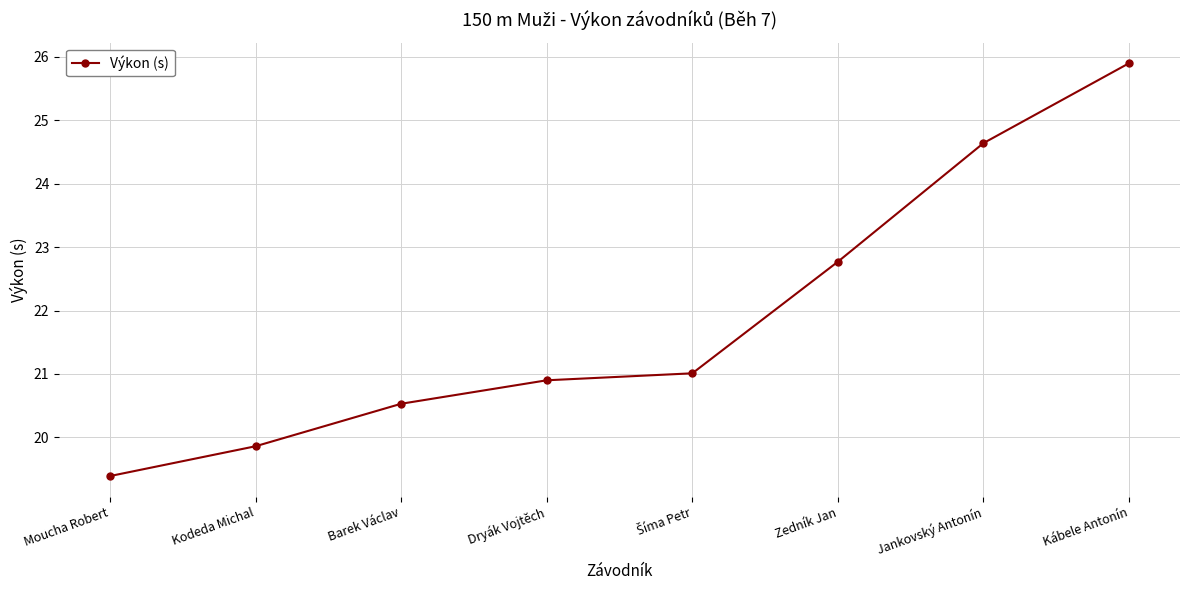

What is the change in value from Kodeda Michal to Jankovský Antonín?

+4.8